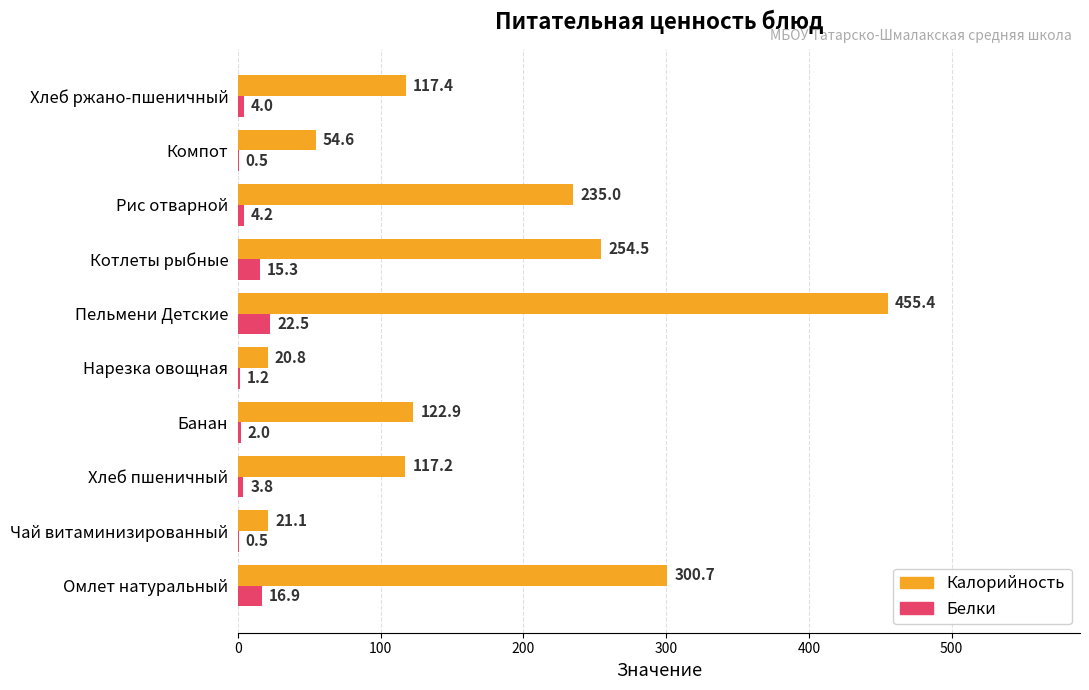

Which series changed the most between Нарезка овощная and Рис отварной?

Калорийность